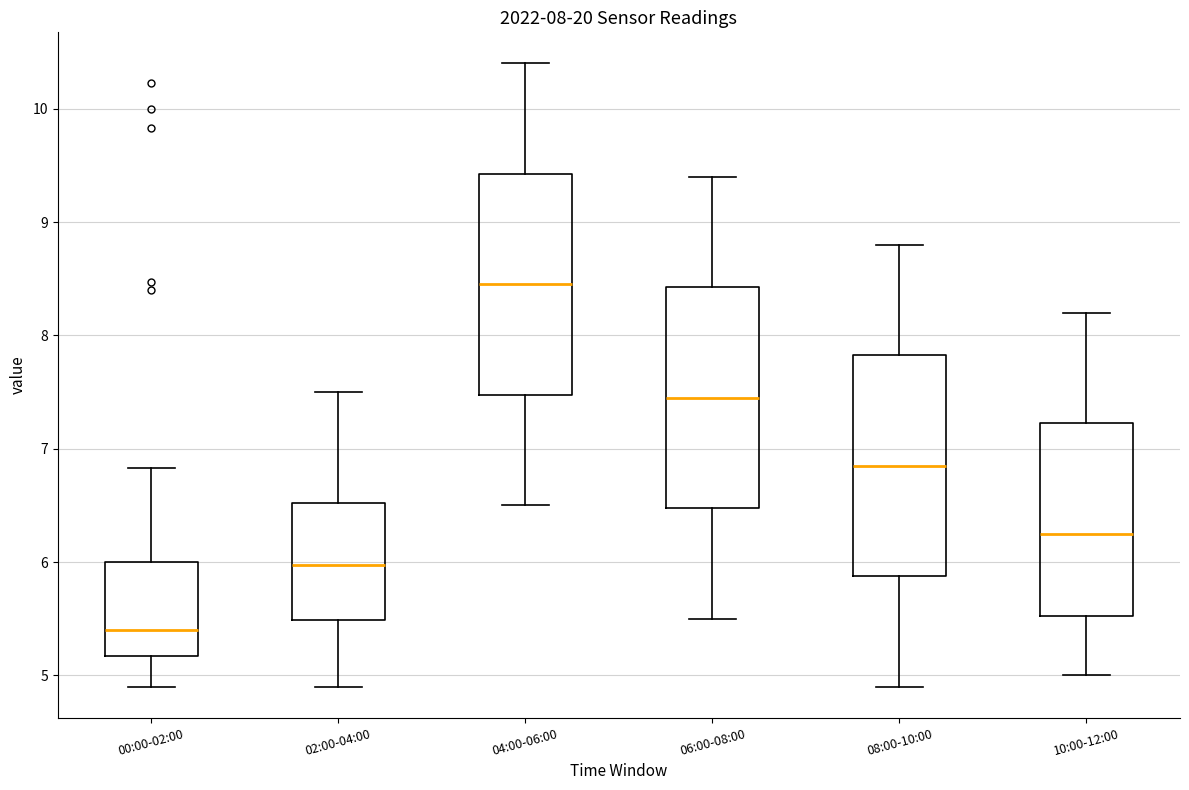

Which box has the lowest median line?

00:00-02:00